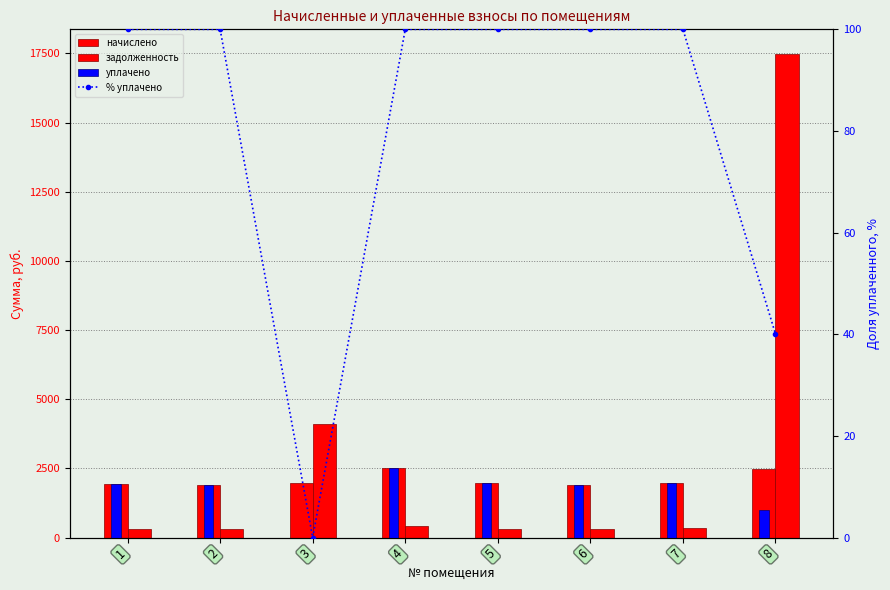

What is the total value across all series at 3?

6075.3